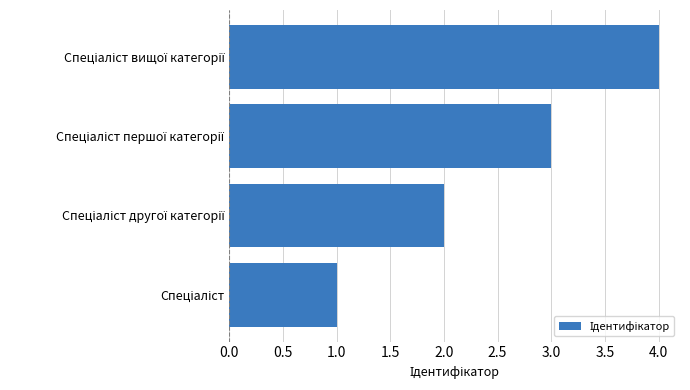

What is the greatest value displayed?

4